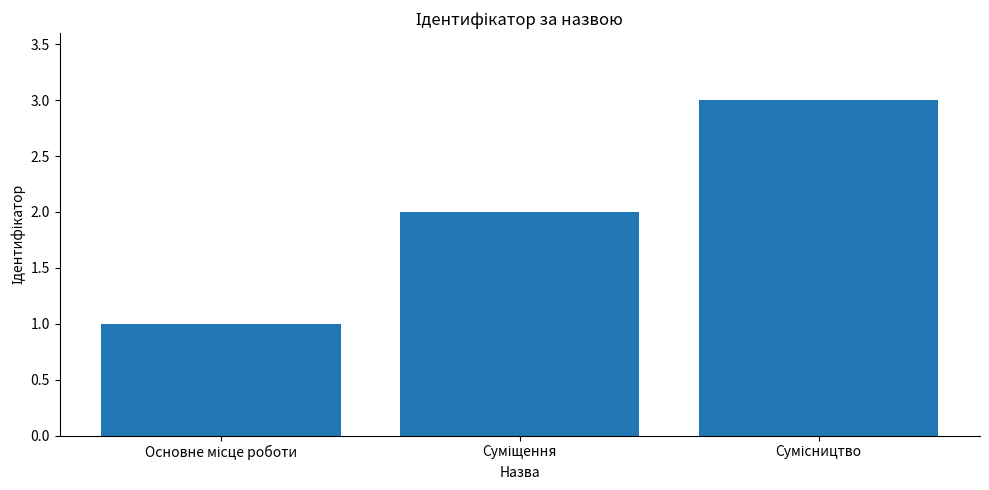

What is the sum of all values?

6